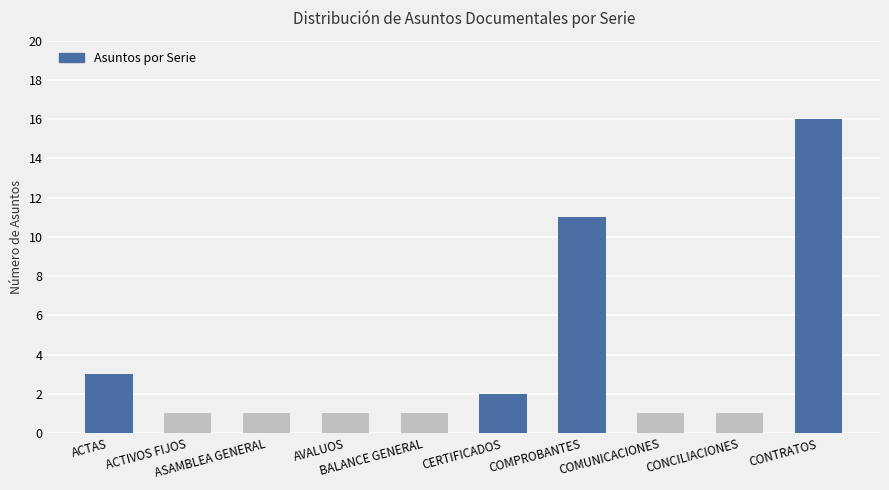

What is the minimum value shown in the chart?

1